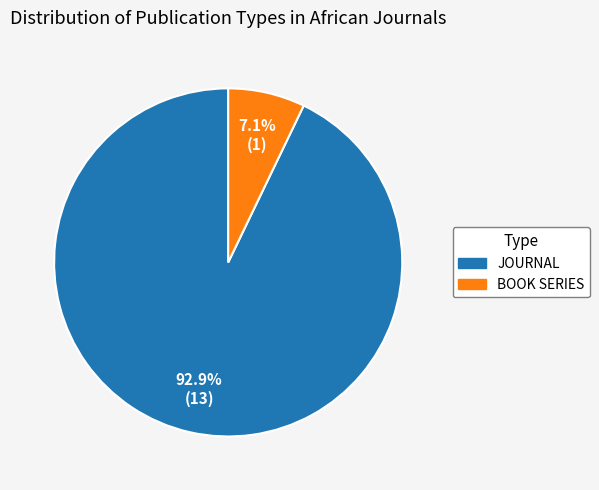

Is there any slice that represents more than half of the pie?

Yes